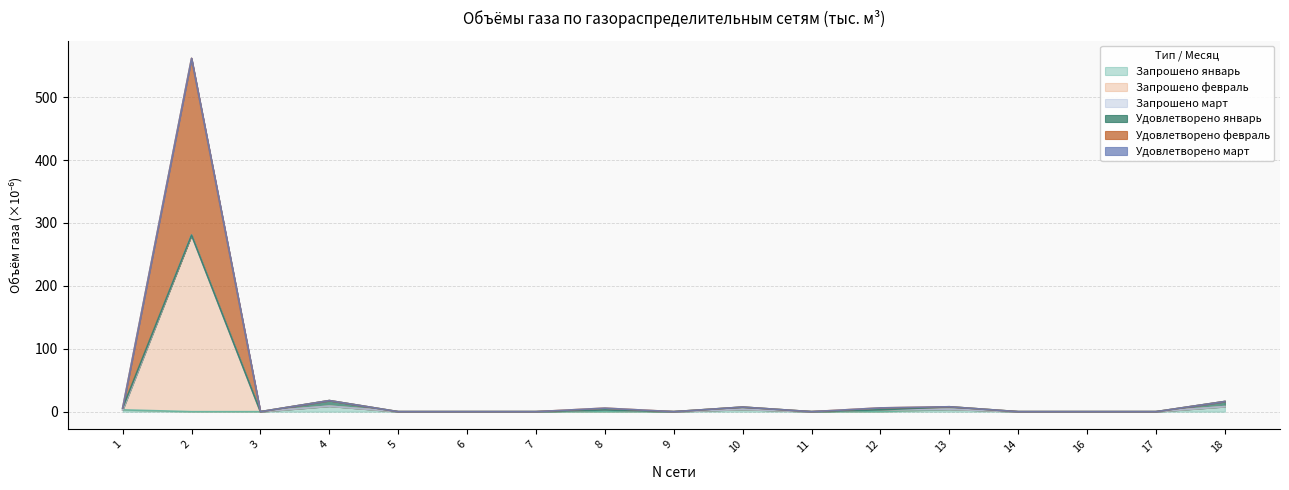

Which category has the lowest value across all series?

2